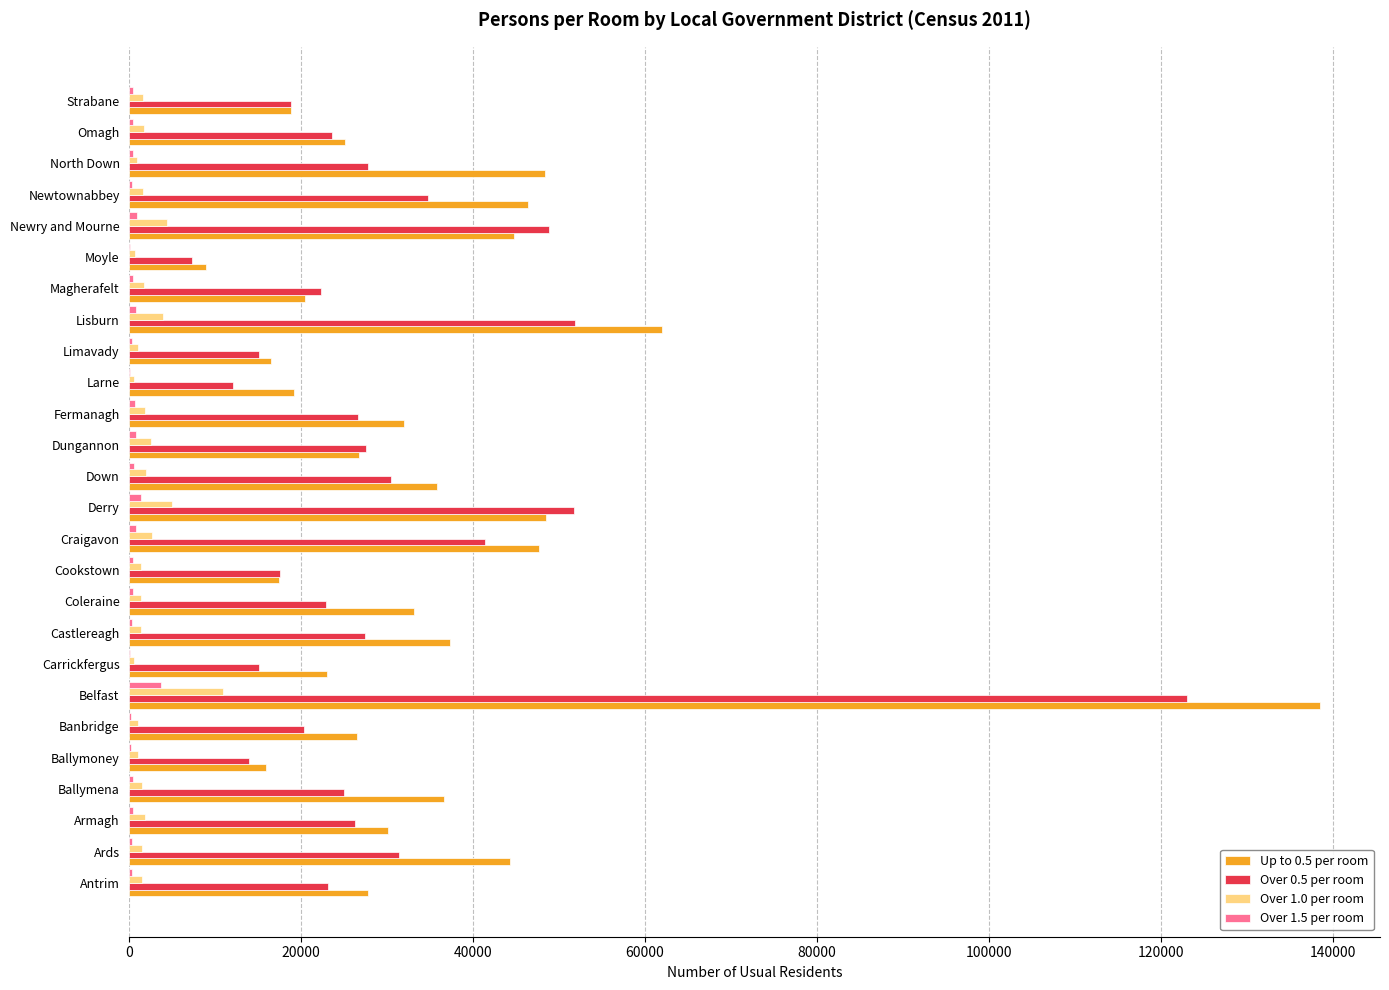

How many series are shown in this chart?

4